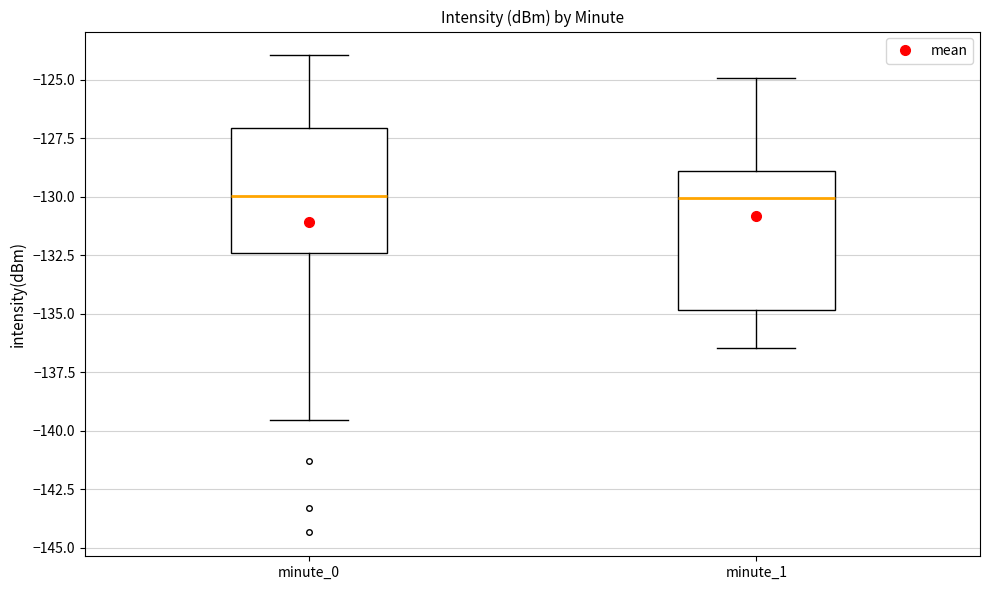

Reading left to right, read every box against the y-axis: the position of its median line, the range the box covers, and the ends of its whiskers. The values are not printed on the chart, so give them approximately, as read against the axis.

minute_0: median -130.0, box -132.5 to -127.0, whiskers -139.5 to -124.0
minute_1: median -130.0, box -135.0 to -129.0, whiskers -136.5 to -125.0